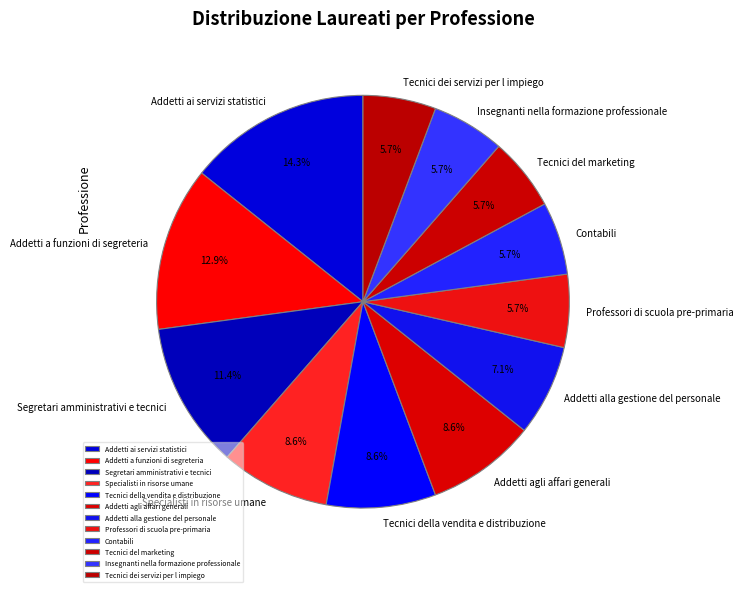

Is there any slice that represents more than half of the pie?

No